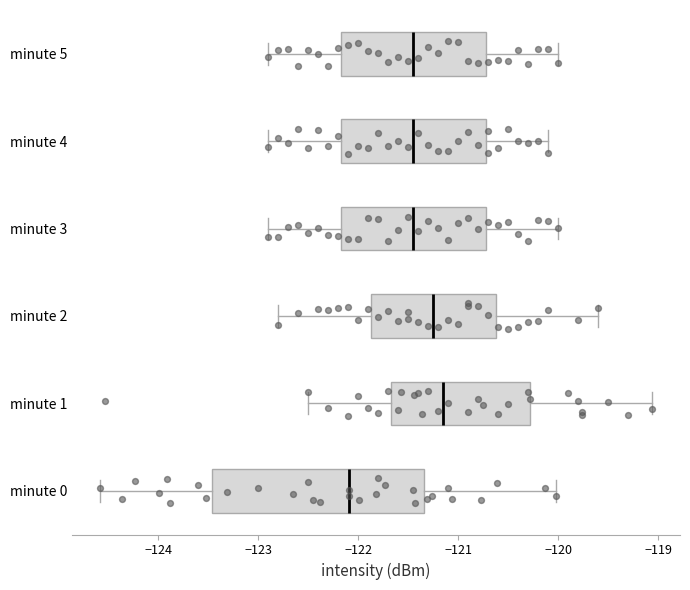

Which box is the widest, from its left edge to its right edge?

minute 0